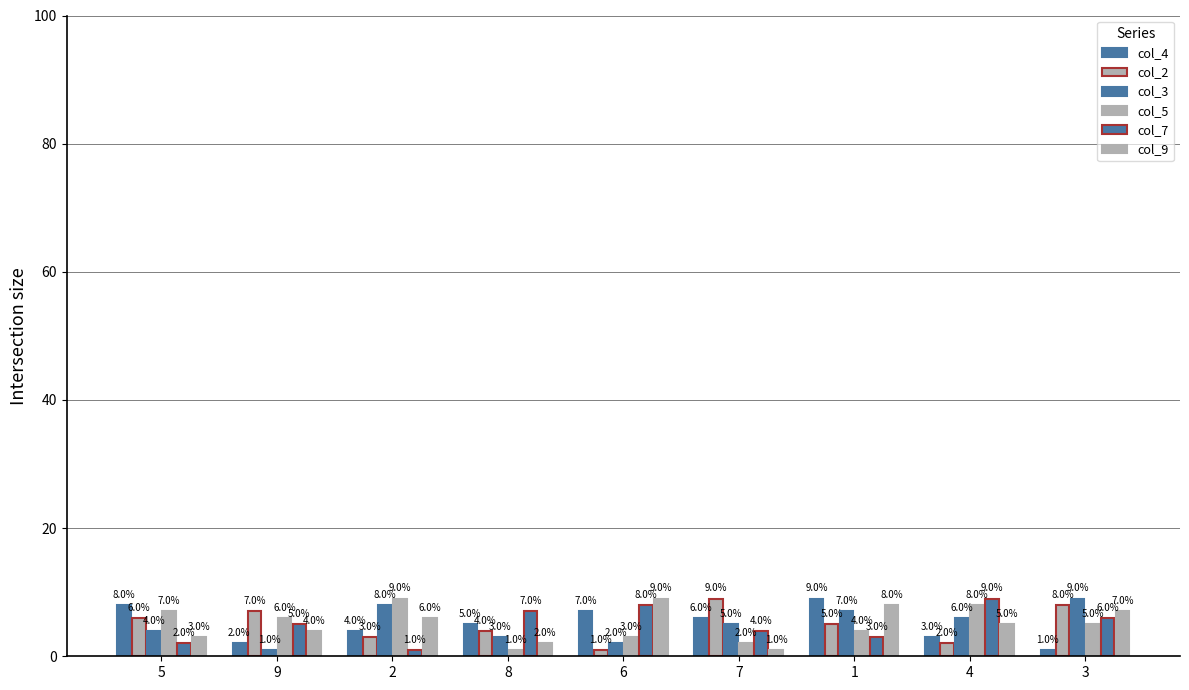

How many categories are shown in the chart?

9